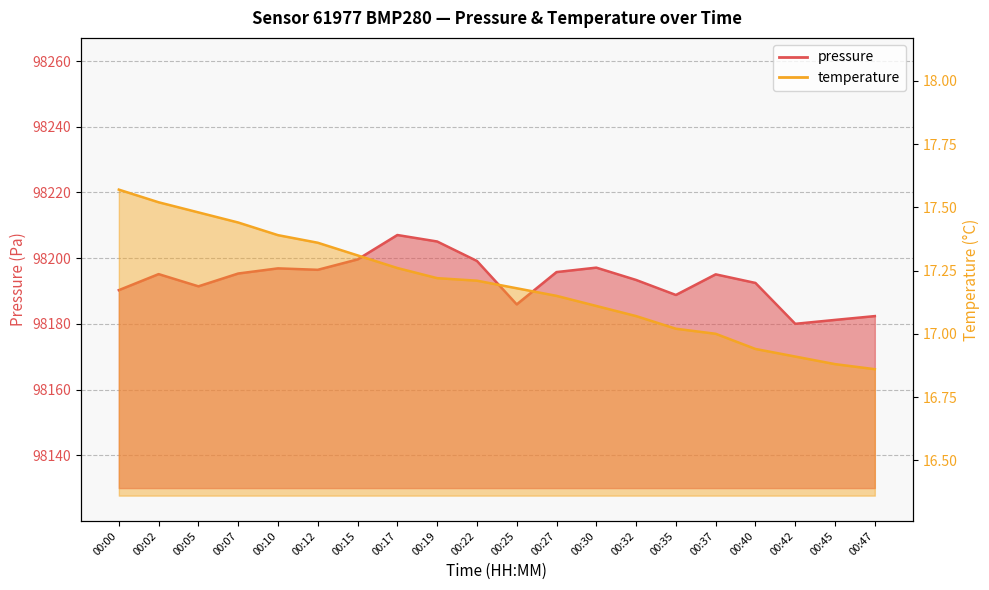

True or false: temperature has more than 2 points higher than both neighbors.

False